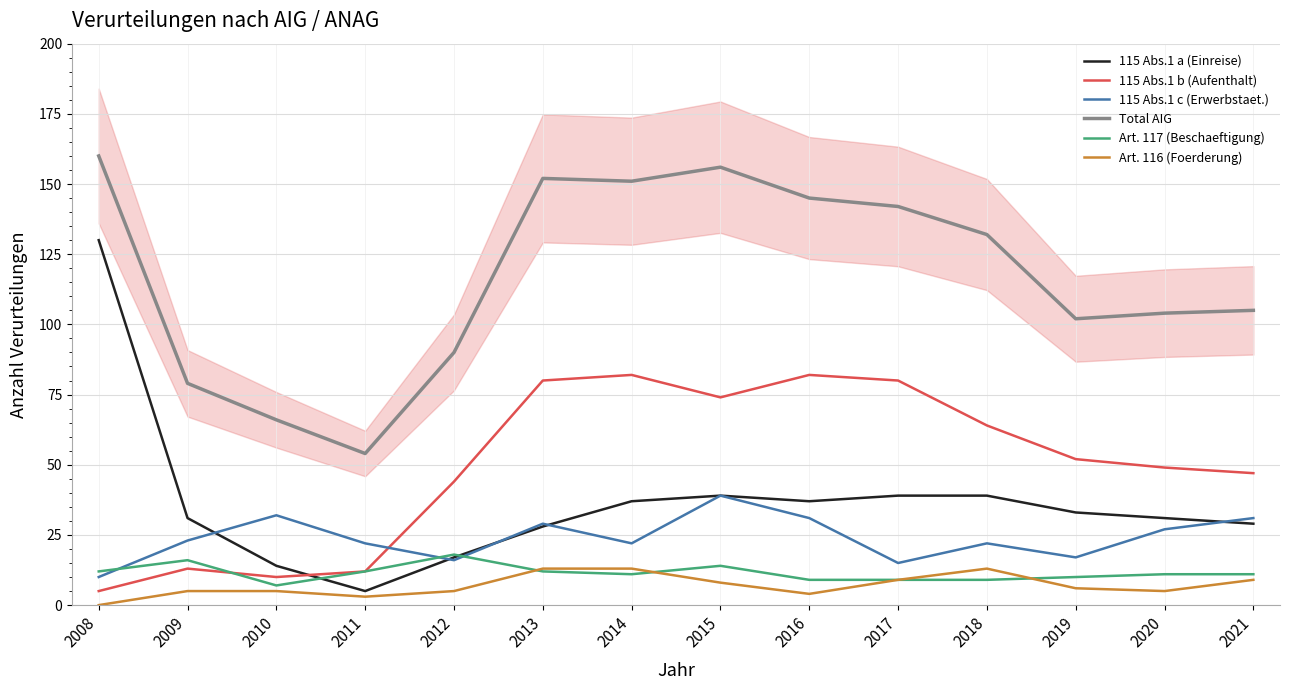

Between 2012 and 2014, which series saw the biggest shift?

Total AIG